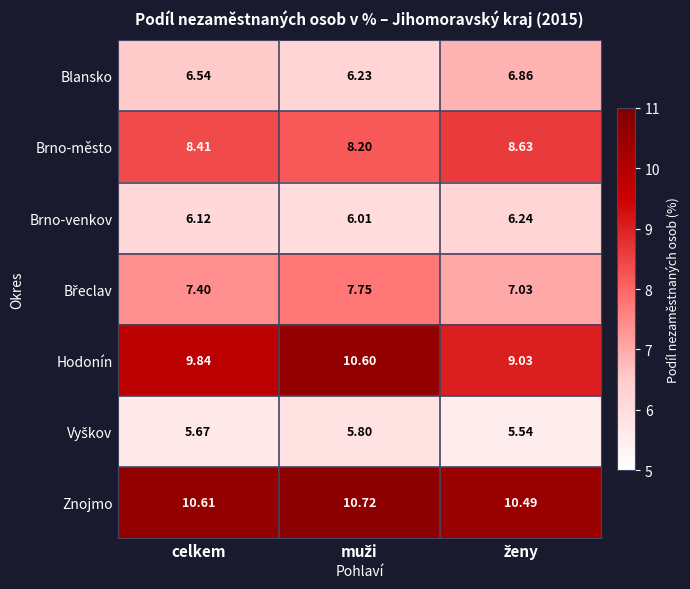

Which series has the largest total across all categories?

Znojmo